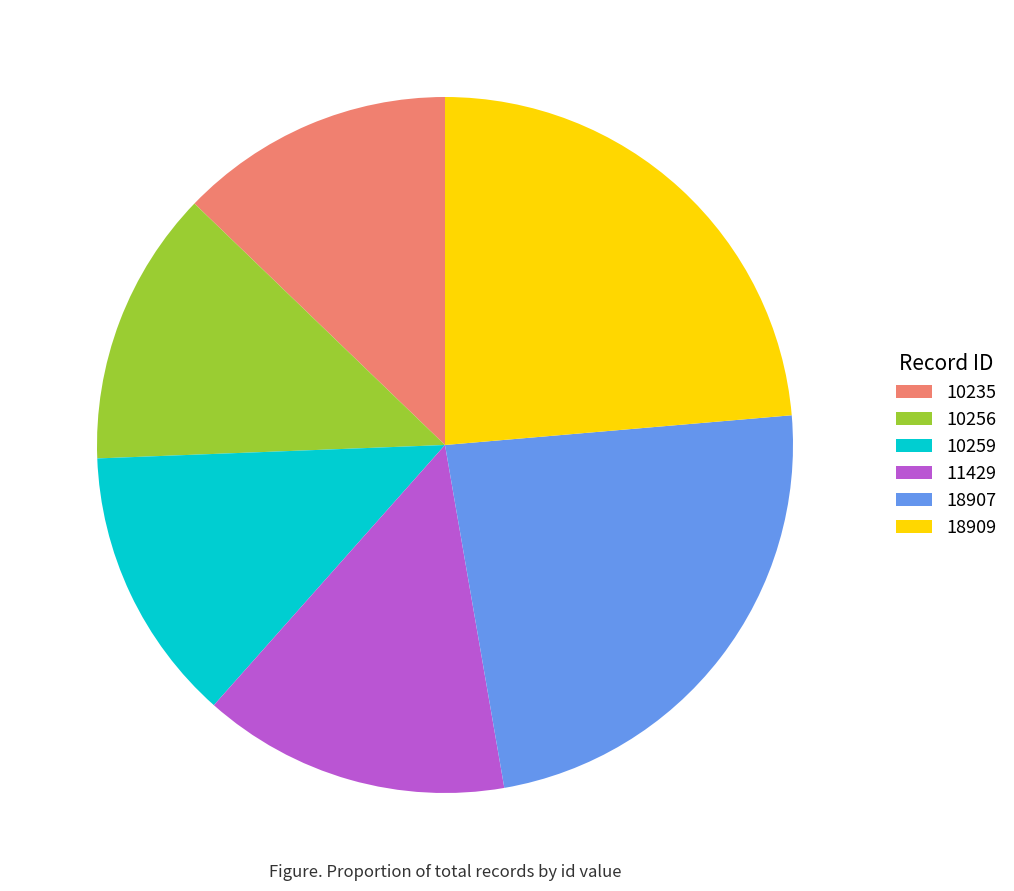

True or false: 10256 accounts for 13% of the total.

True